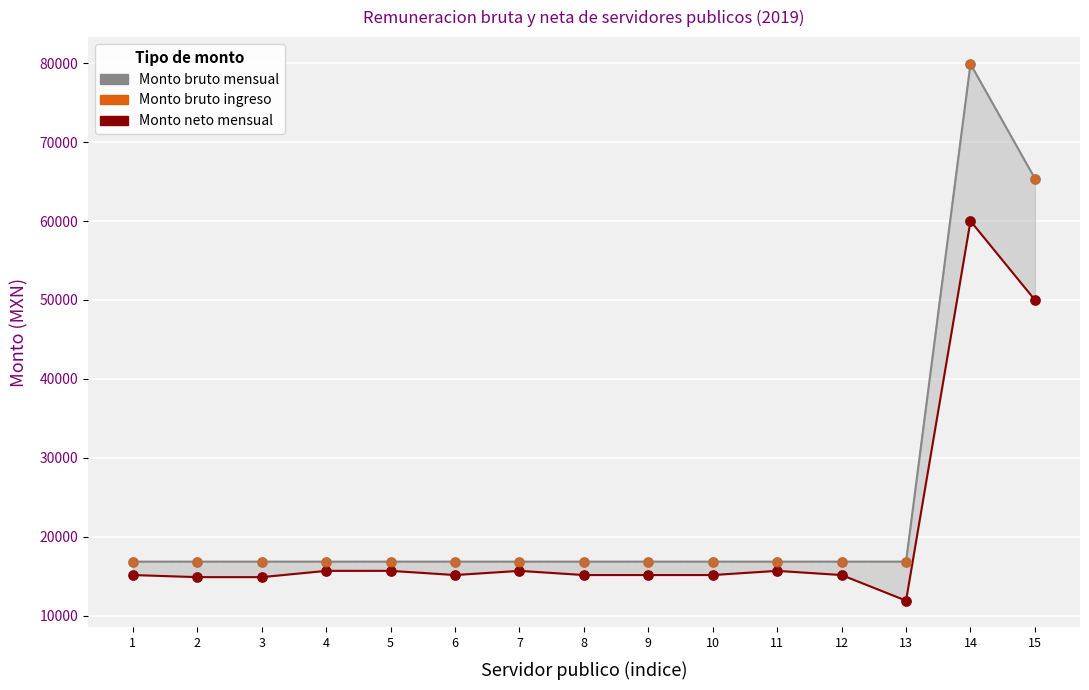

Is the value of Monto bruto mensual at 3 greater than the value of Monto bruto ingreso at 10?

No